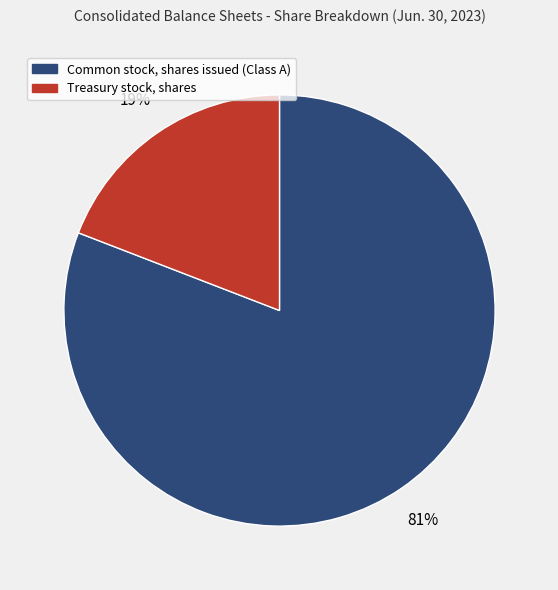

How many slices are in this pie chart?

2